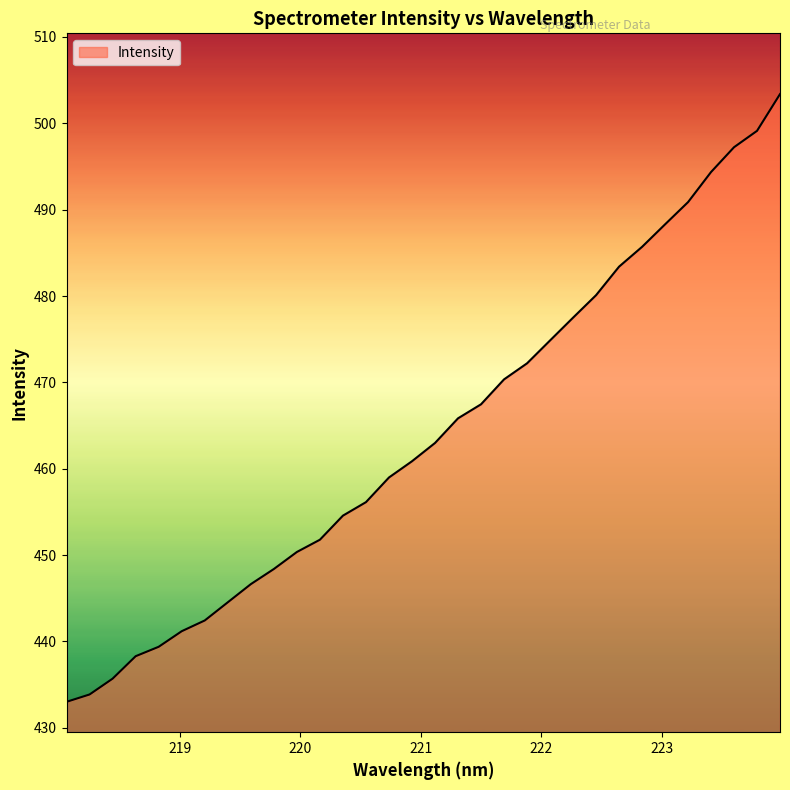

What is the difference between the maximum and minimum values?

70.4